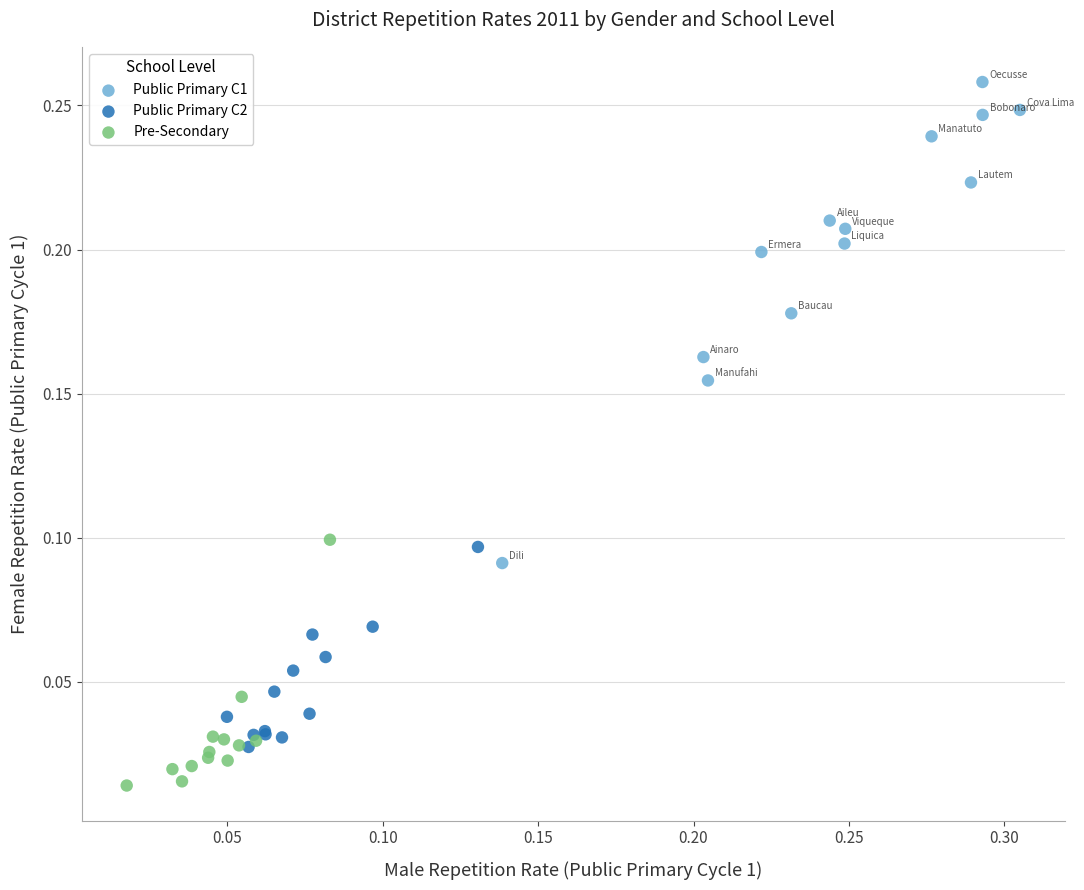

Which series contains the lowest Y value?

Pre-Secondary